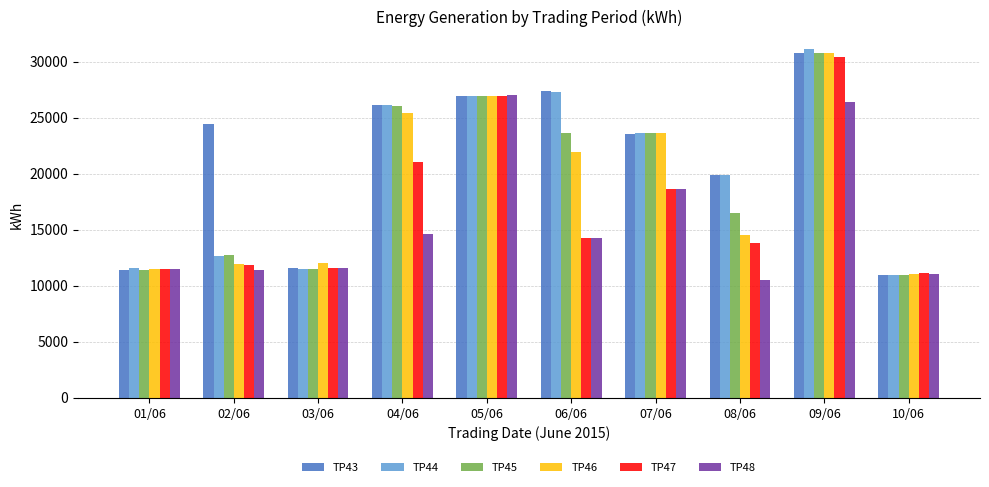

How many bars are there in total?

60